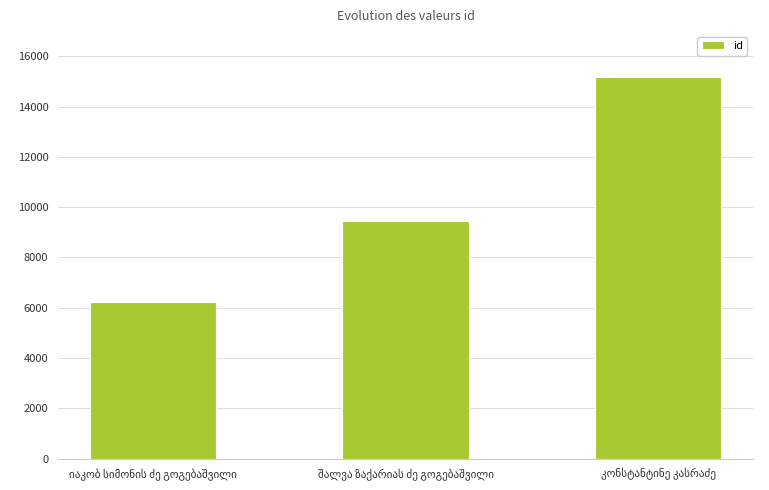

What is the sum of all values?

30856